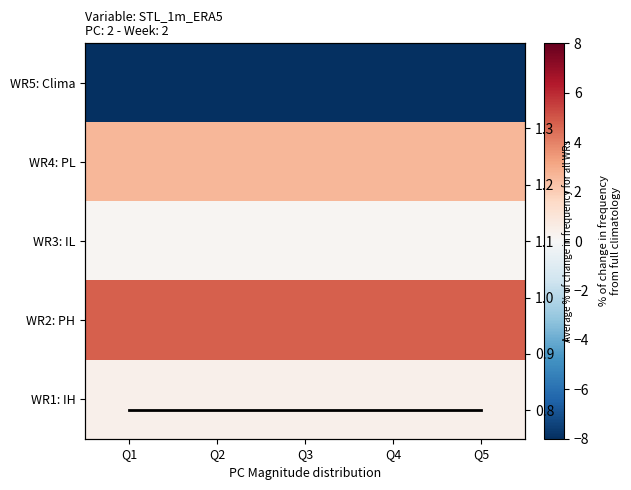

What is the difference between the highest and lowest values at Q4?

12.8